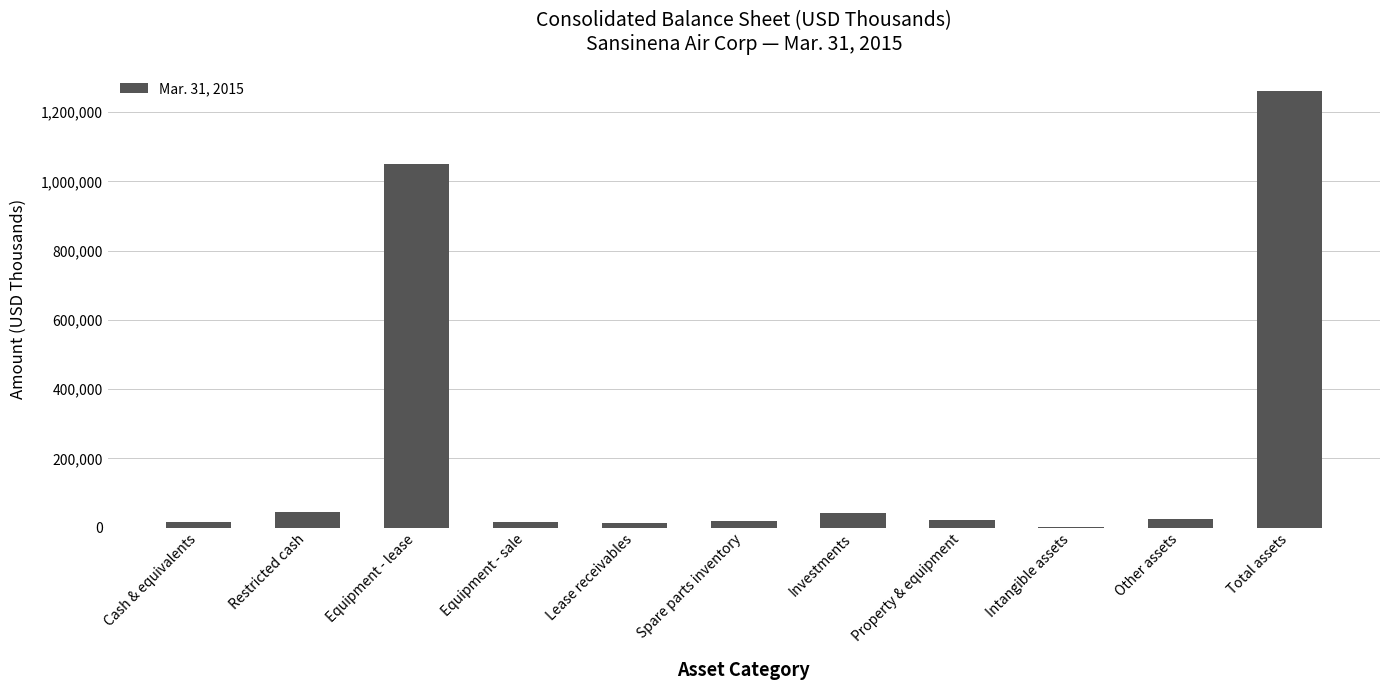

How many distinct data groups are displayed?

1